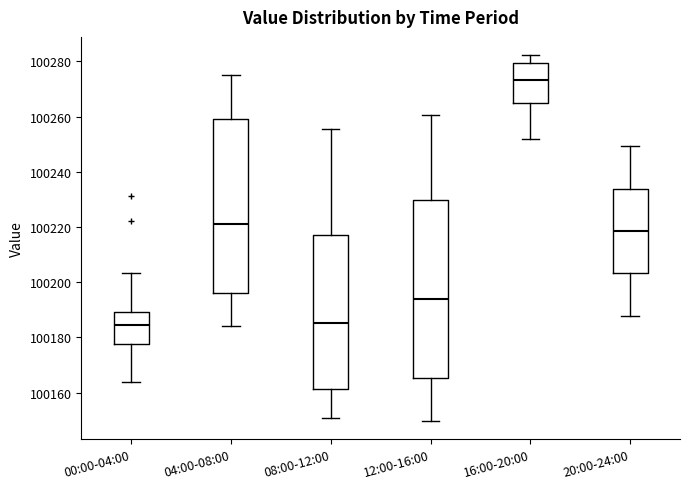

Where does the lower whisker of the box for 00:00-04:00 end on the y-axis? The values are not printed on the chart, so give them approximately, as read against the axis.

100164